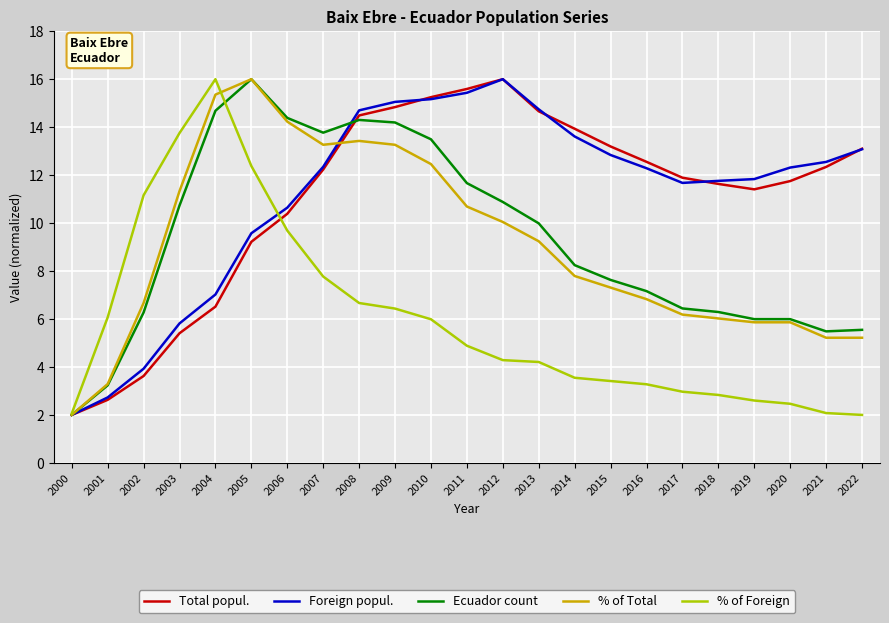

Where does the % of Foreign series first go above 4?

2001